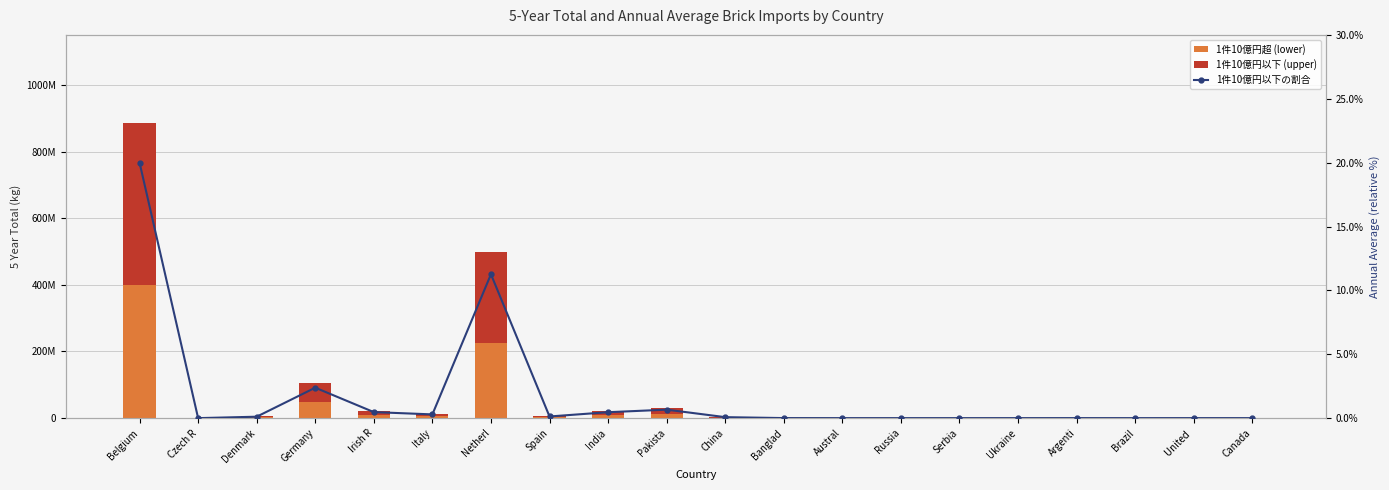

Which series changed the most between Czech R and Germany?

1件10億円以下